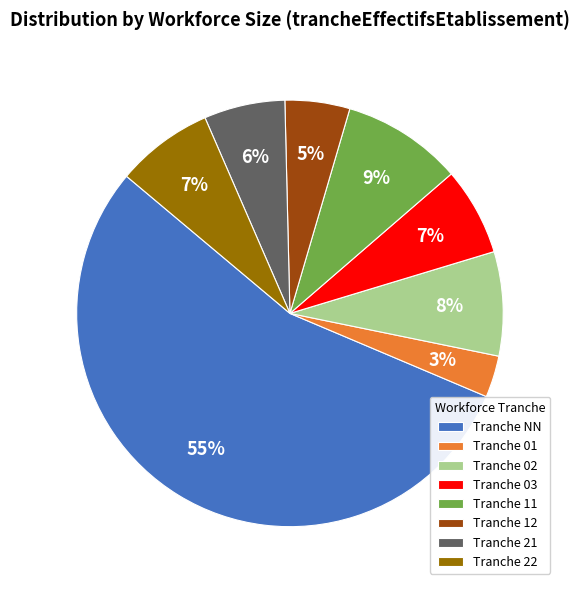

Count the number of slices in the pie.

8